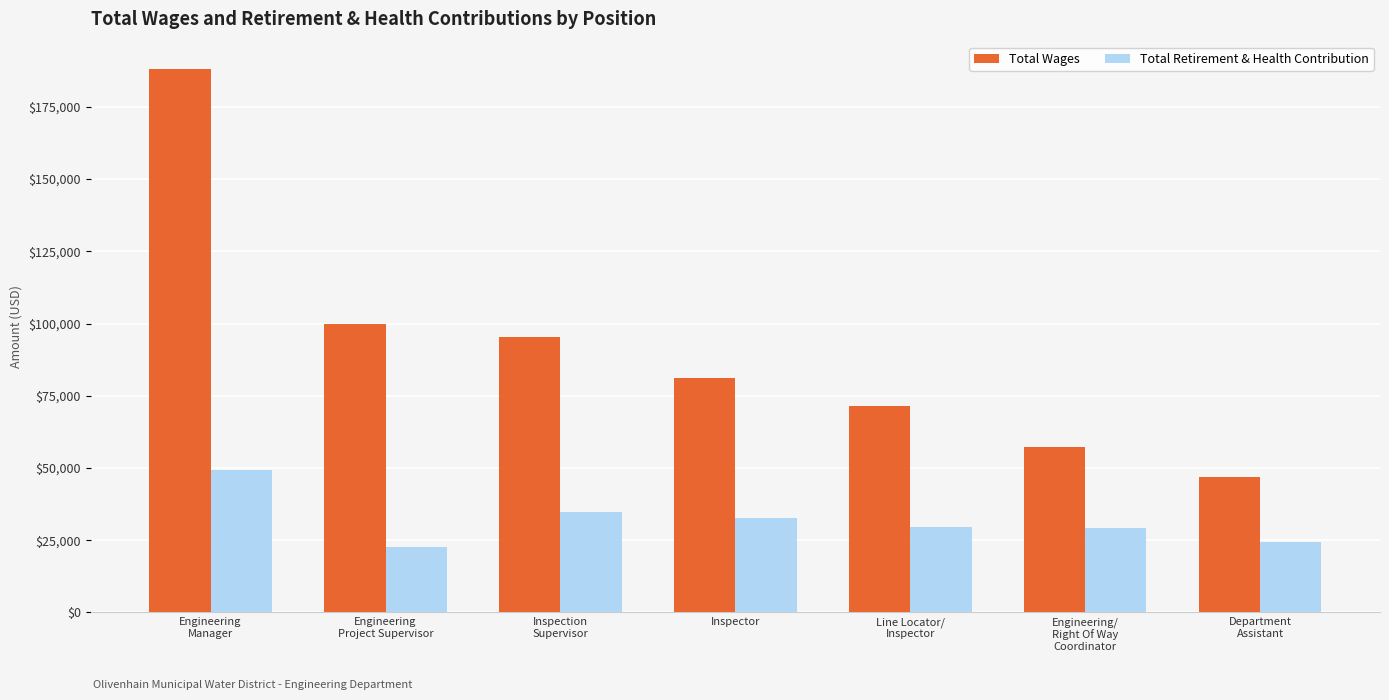

Is the value of Total Wages at Inspection
Supervisor greater than the value of Total Retirement & Health Contribution at Inspector?

Yes